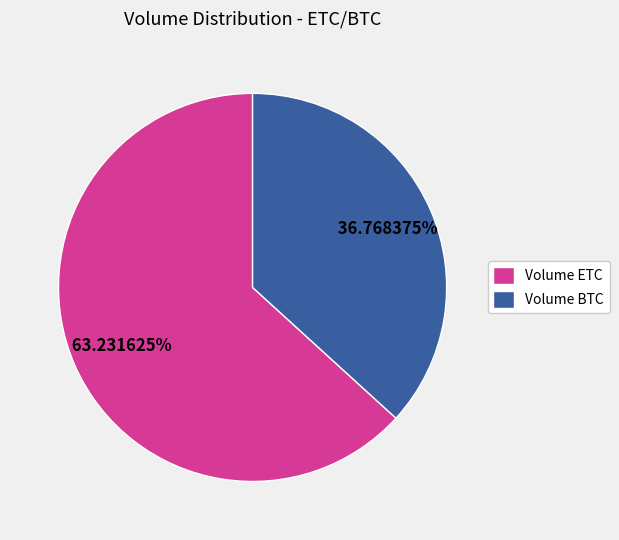

What is the majority slice?

Volume ETC